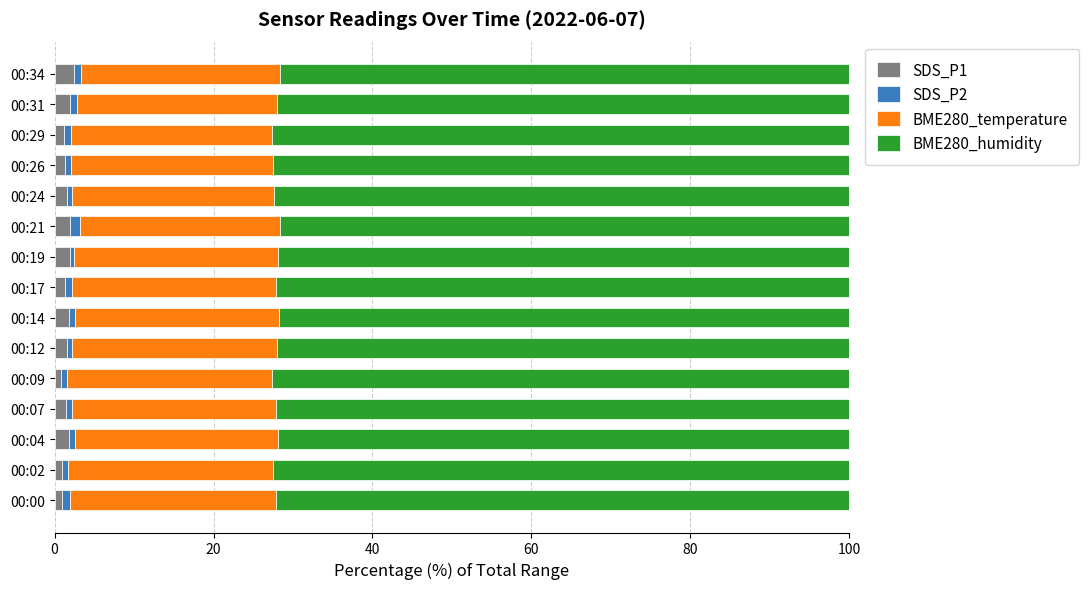

The SDS_P1 series shows 0.8 at 00:09. True or false?

True